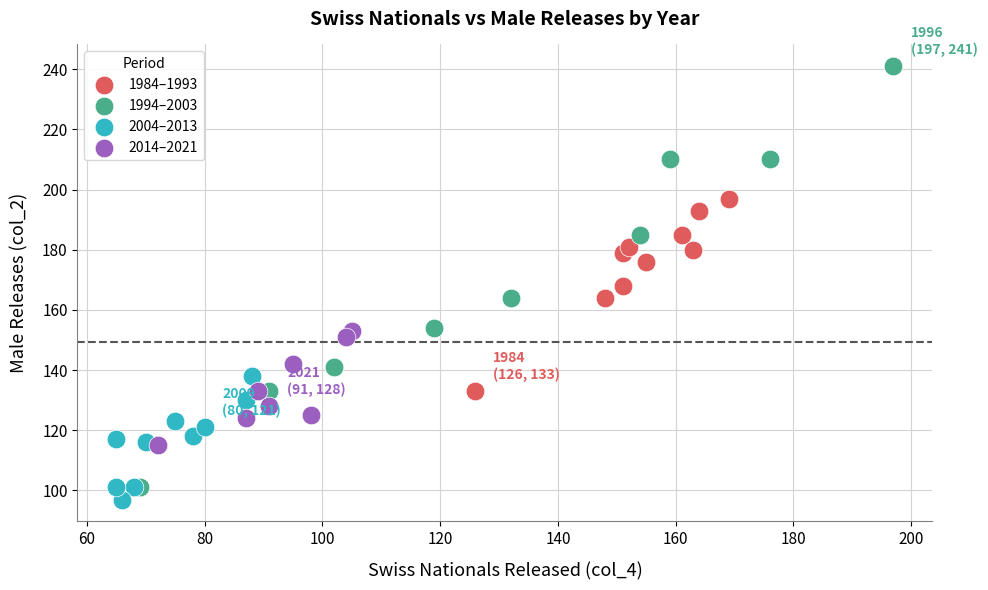

Which series has the widest spread of Y values?

1994–2003